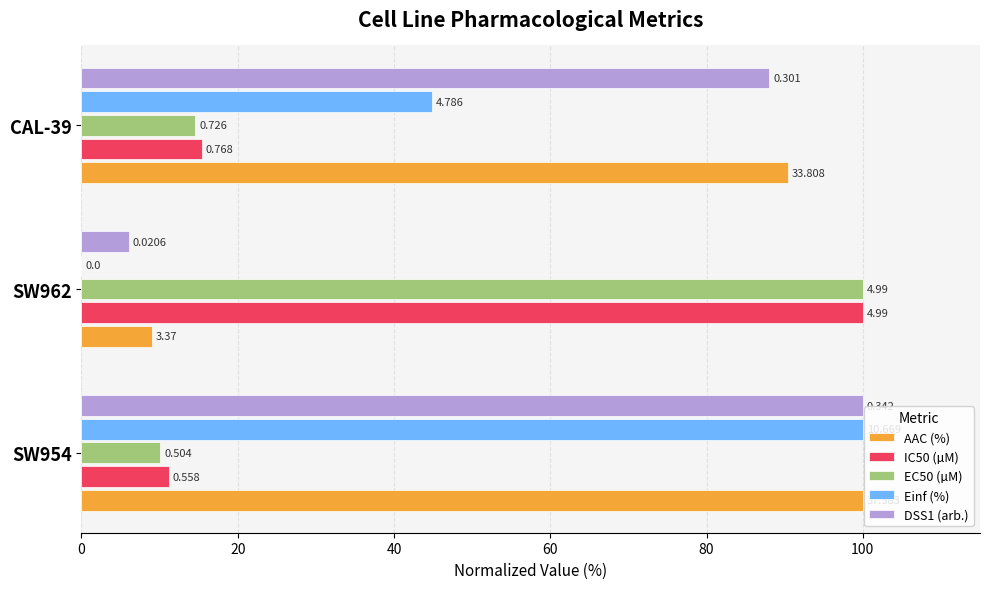

What are all the series names shown in the legend?

AAC (%), IC50 (µM), EC50 (µM), Einf (%), DSS1 (arb.)